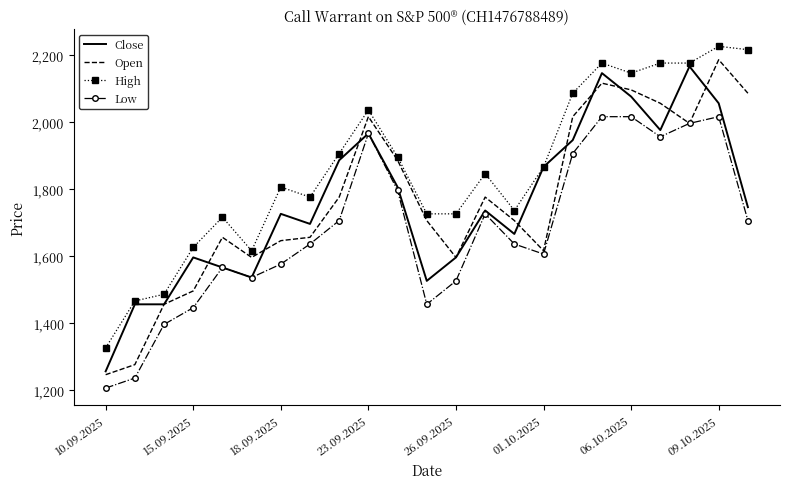

What is the highest value of the Low series?

2015